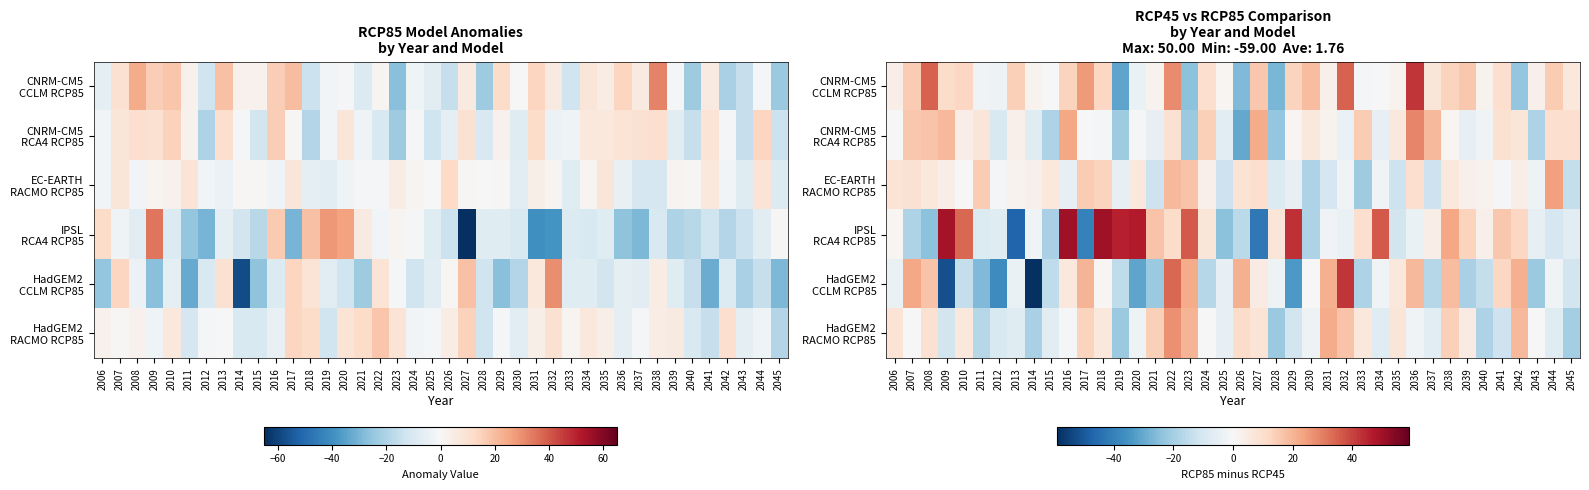

The HadGEM2 RACMO RCP85 series shows 7 at 2038. True or false?

False